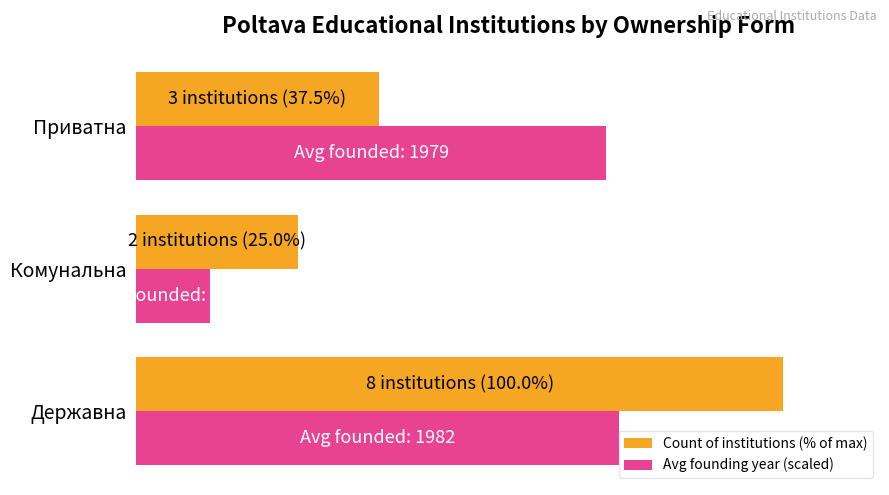

What are all the series names shown in the legend?

Count of institutions (% of max), Avg founding year (scaled)